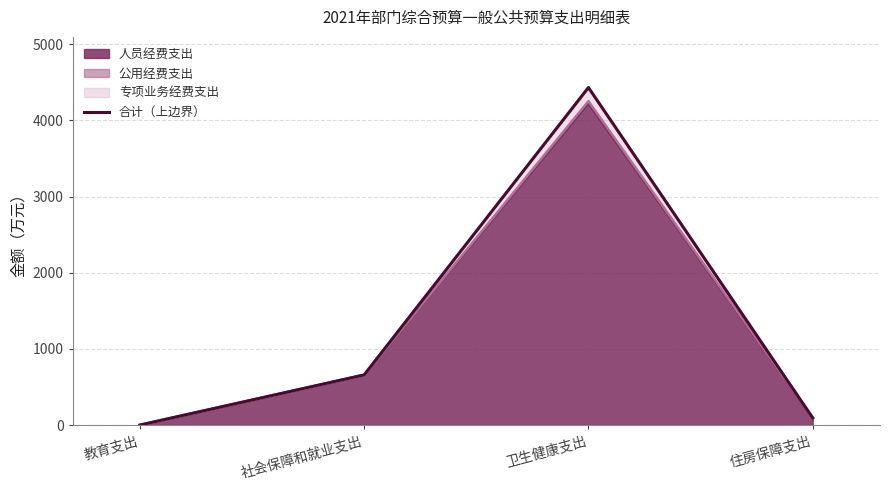

What is the change in value from 教育支出 to 住房保障支出?

+93.8